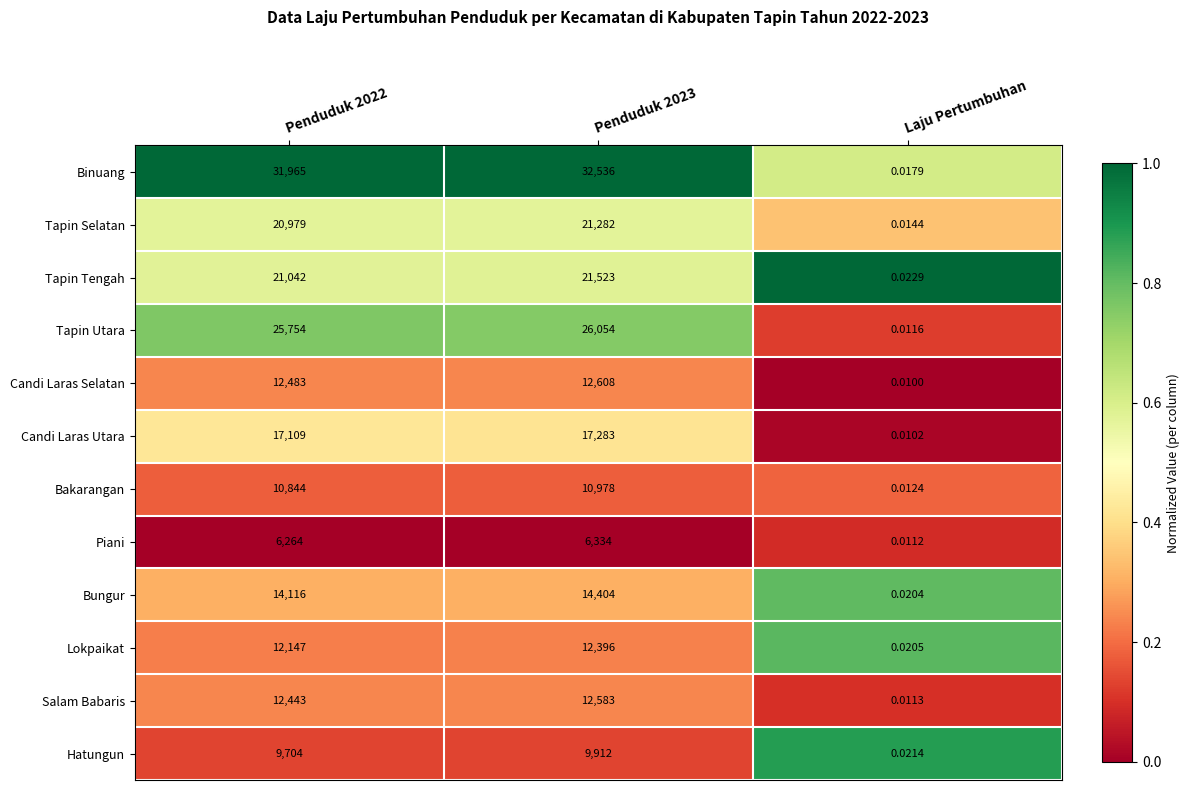

Rank the series by their maximum value, from lowest to highest.

Piani, Hatungun, Bakarangan, Lokpaikat, Salam Babaris, Candi Laras Selatan, Bungur, Candi Laras Utara, Tapin Selatan, Tapin Tengah, Tapin Utara, Binuang